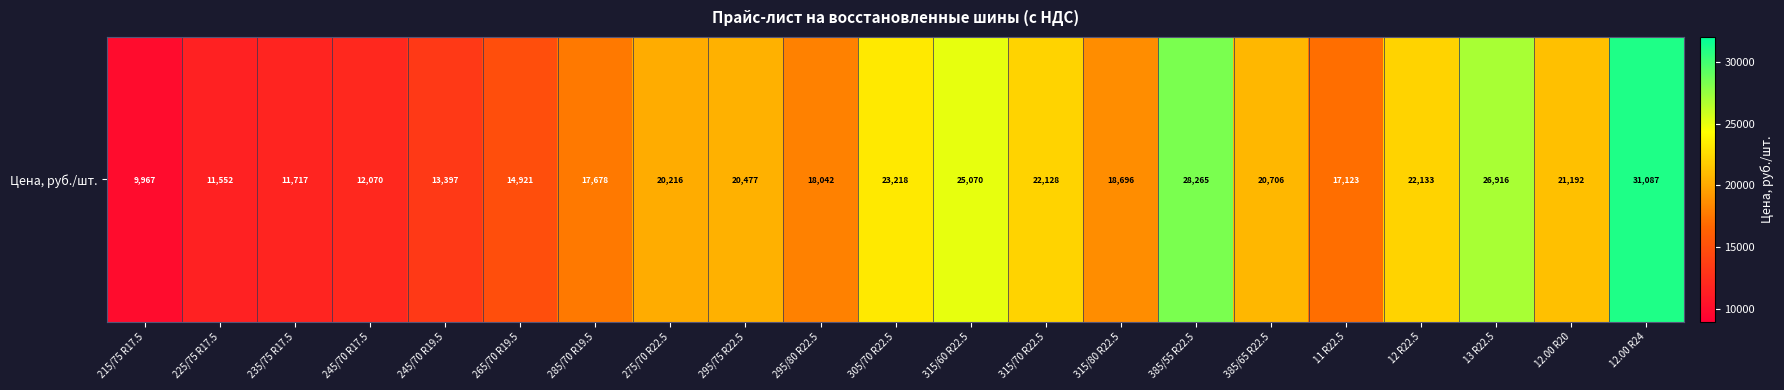

Reading right to left, extract all data points from this chart.

12.00 R24=31087.2	12.00 R20=21192.0	13 R22.5=26916.0	12 R22.5=22132.8	11 R22.5=17122.8	385/65 R22.5=20706.0	385/55 R22.5=28264.8	315/80 R22.5=18696.0	315/70 R22.5=22128.0	315/60 R22.5=25070.4	305/70 R22.5=23217.6	295/80 R22.5=18042.0	295/75 R22.5=20476.8	275/70 R22.5=20216.4	285/70 R19.5=17678.4	265/70 R19.5=14920.8	245/70 R19.5=13396.8	245/70 R17.5=12069.6	235/75 R17.5=11716.8	225/75 R17.5=11552.4	215/75 R17.5=9967.2